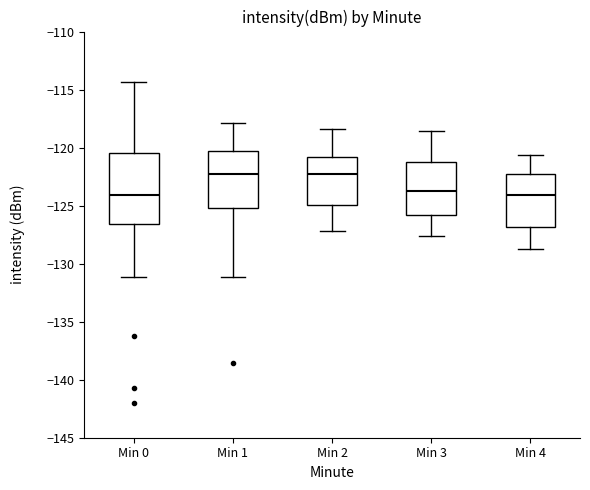

Which box is the tallest, from its lower edge to its upper edge?

Min 0